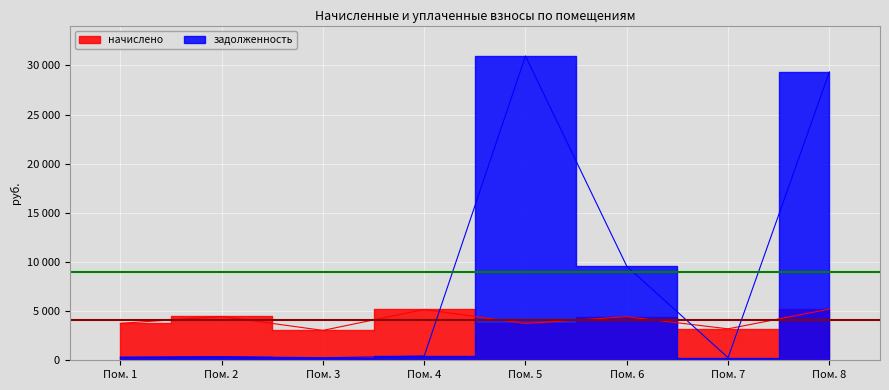

At which category does начислено reach its first local peak?

Пом. 2